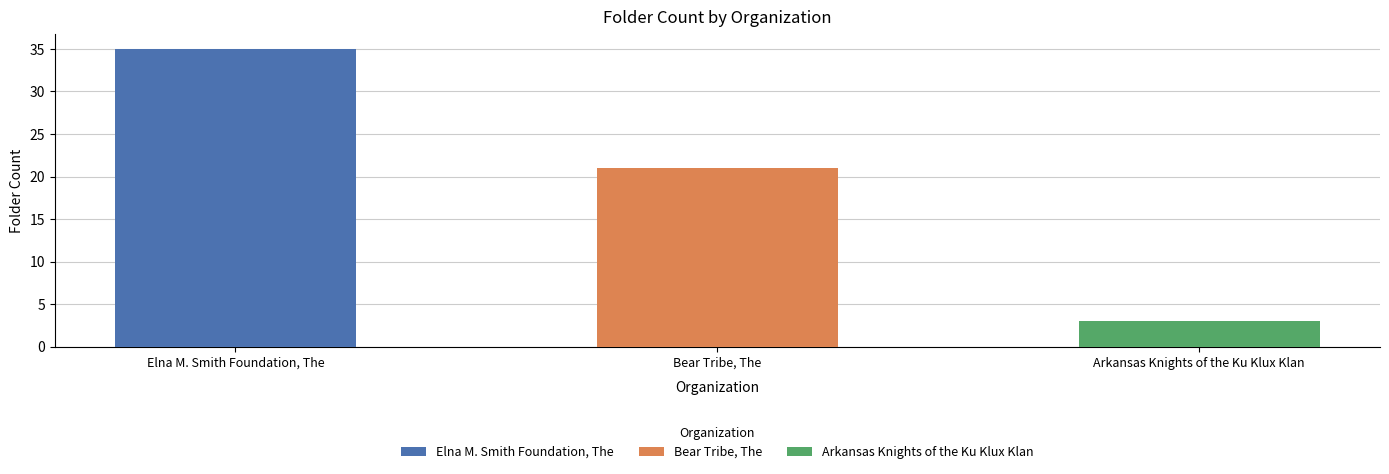

What position from the left is Arkansas Knights of the Ku Klux Klan?

3